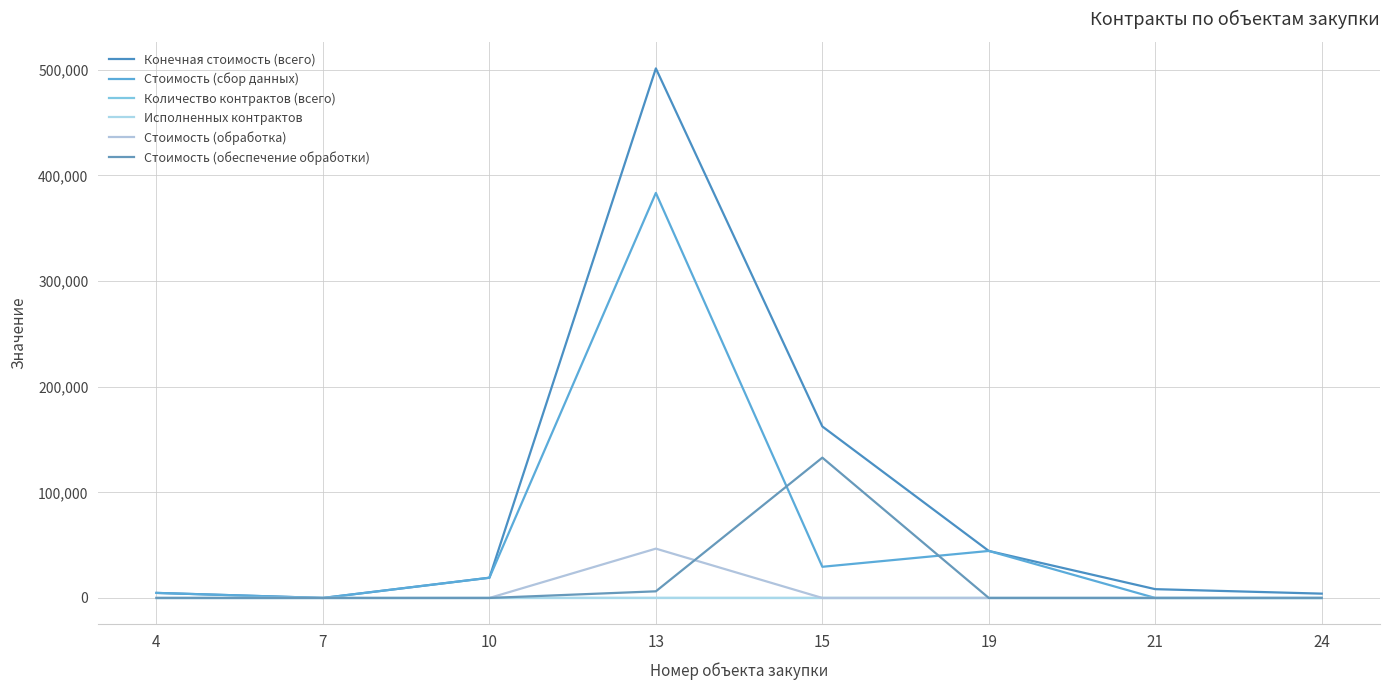

Is the value of Исполненных контрактов at 7 greater than the value of Стоимость (сбор данных) at 21?

No